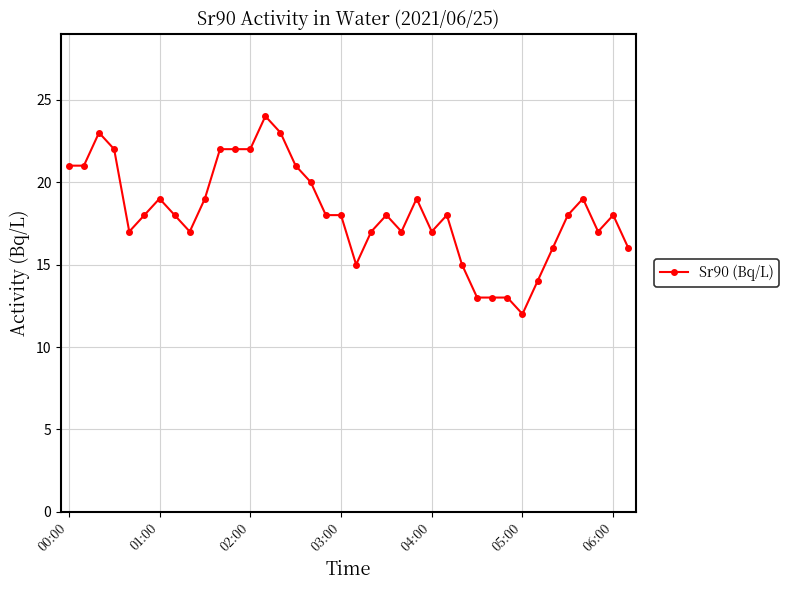

True or false: there are more than 2 points higher than both neighbors.

True